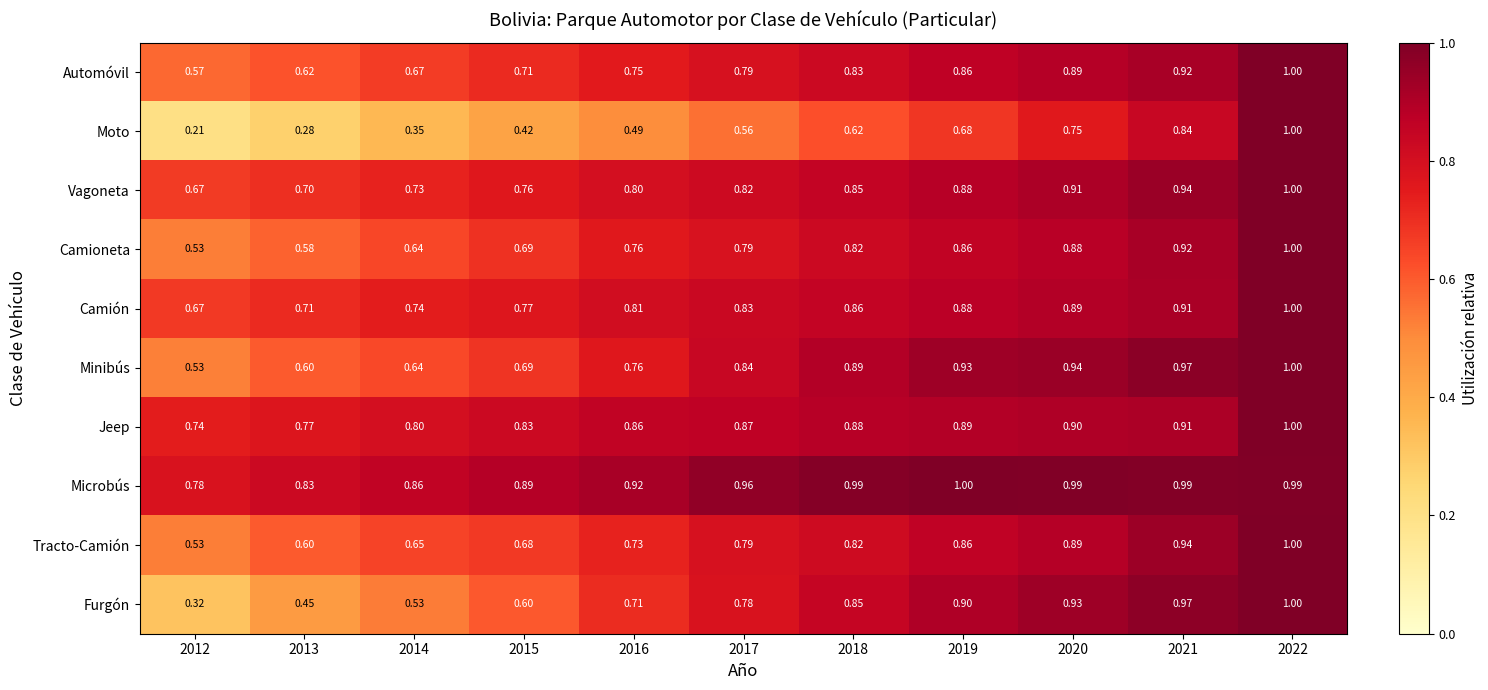

Which series has the largest total across all categories?

Microbús